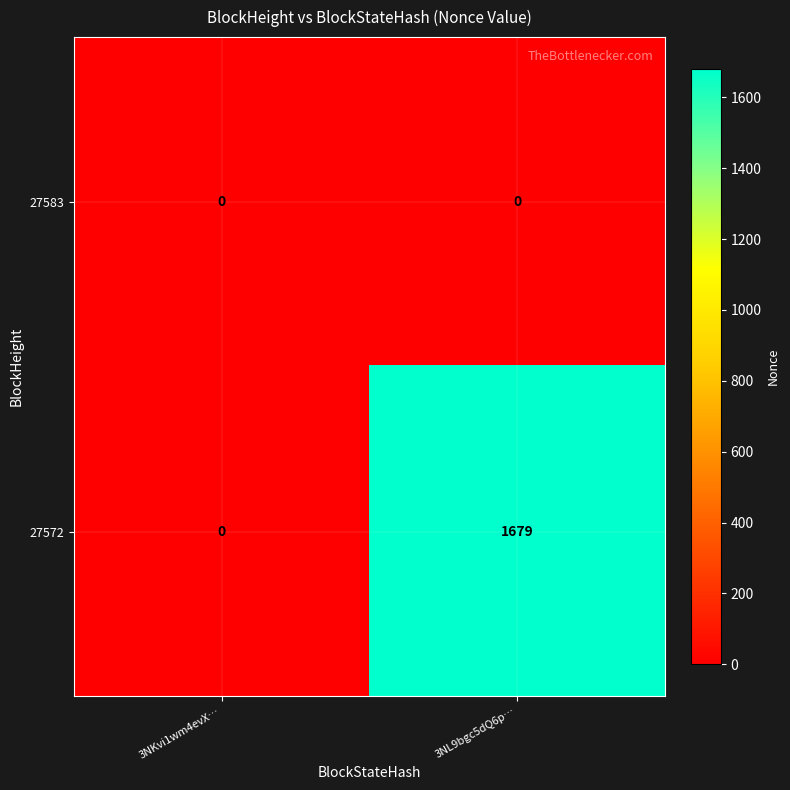

Rank the series by their average value, from highest to lowest.

27572, 27583